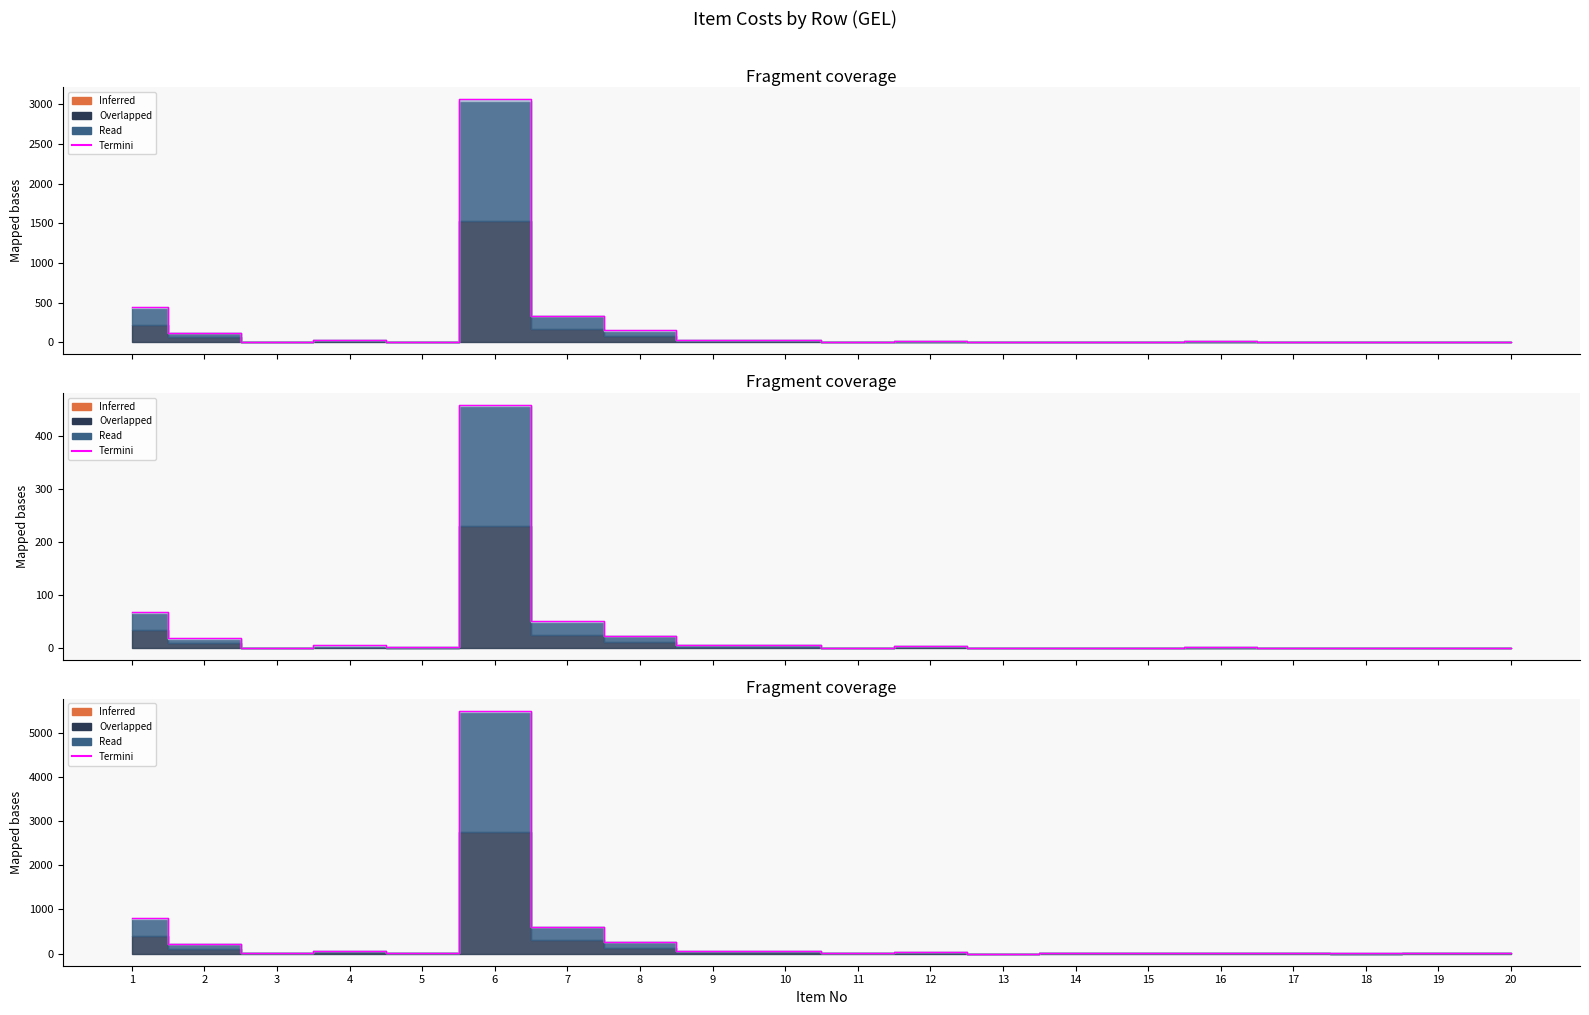

What is the value of the 11th point from the left?

9.7